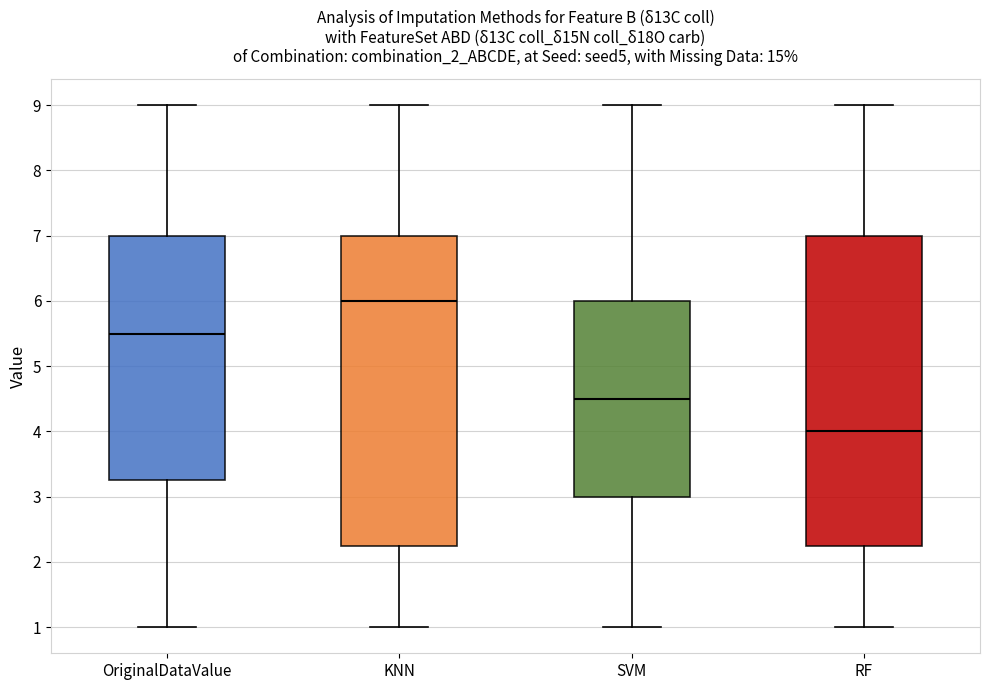

Reading left to right, transcribe this box plot: for each box, give where its median line is, the range the box spans, and where its two whiskers end, as read against the y-axis. The values are not printed on the chart, so give them approximately, as read against the axis.

OriginalDataValue: median 5.5, box 3.3 to 7.0, whiskers 1.0 to 9.0
KNN: median 6.0, box 2.3 to 7.0, whiskers 1.0 to 9.0
SVM: median 4.5, box 3.0 to 6.0, whiskers 1.0 to 9.0
RF: median 4.0, box 2.3 to 7.0, whiskers 1.0 to 9.0